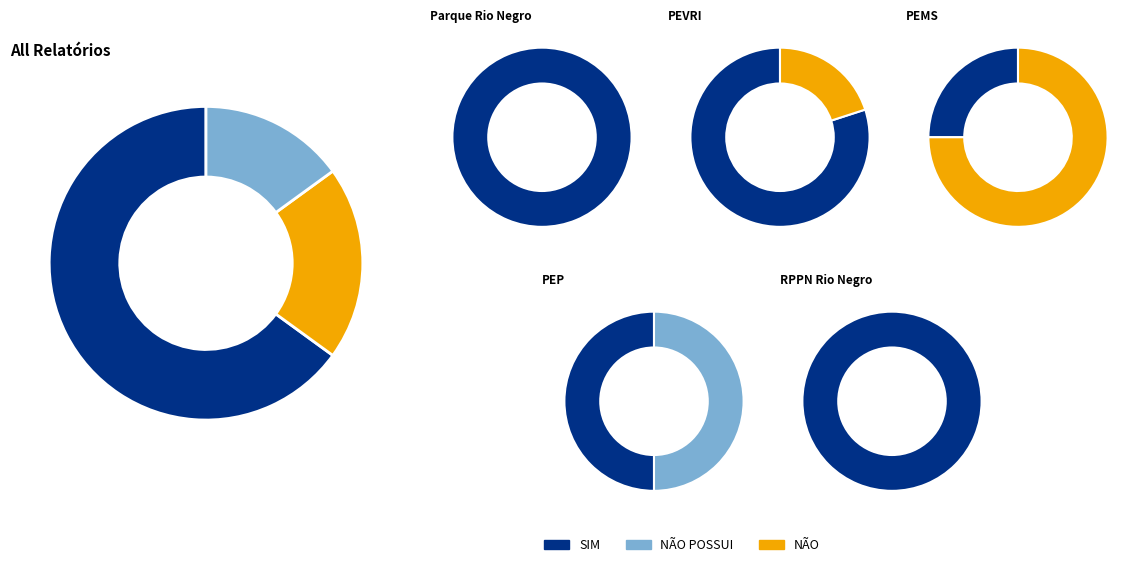

What portion of the pie excludes NÃO POSSUI?

85.0%